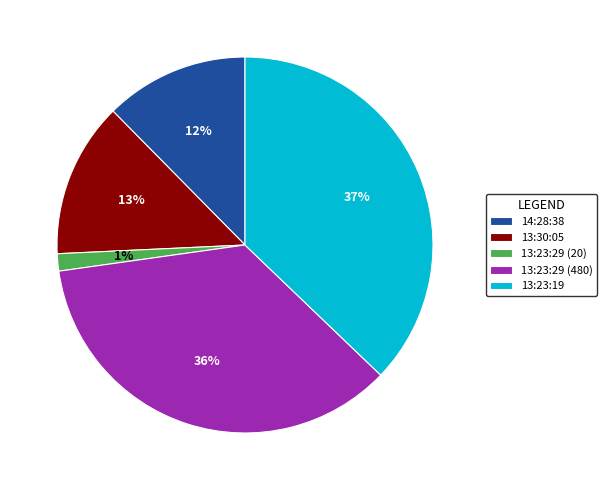

Does 13:23:19 represent more than half of the total?

No